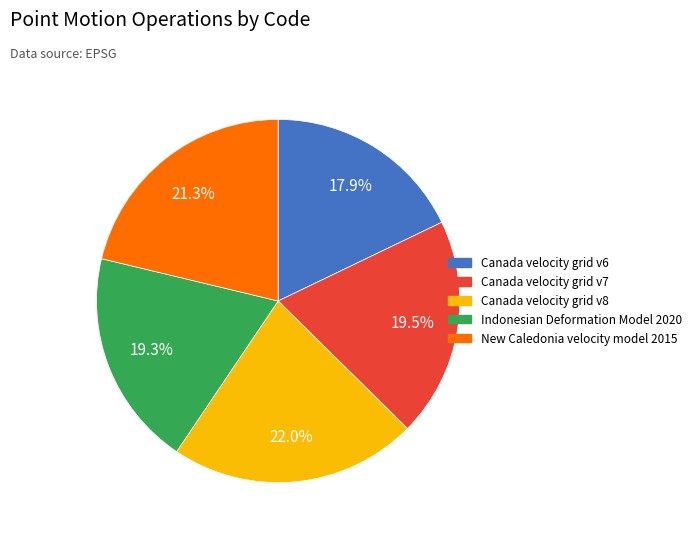

True or false: Canada velocity grid v7 accounts for 33% of the total.

False